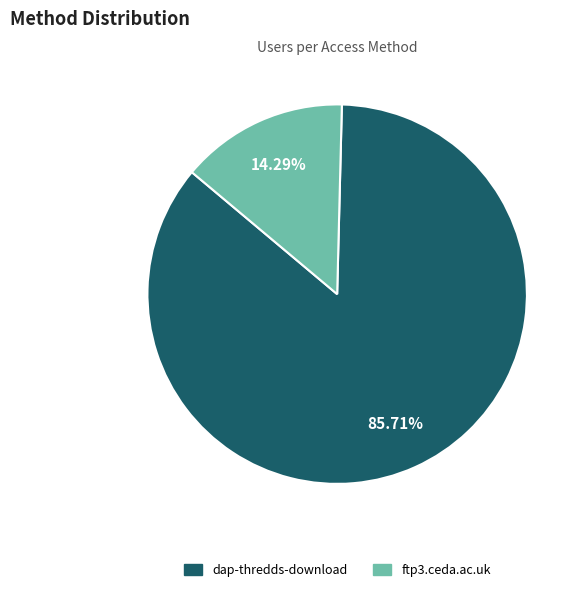

How many segments does this pie chart have?

2